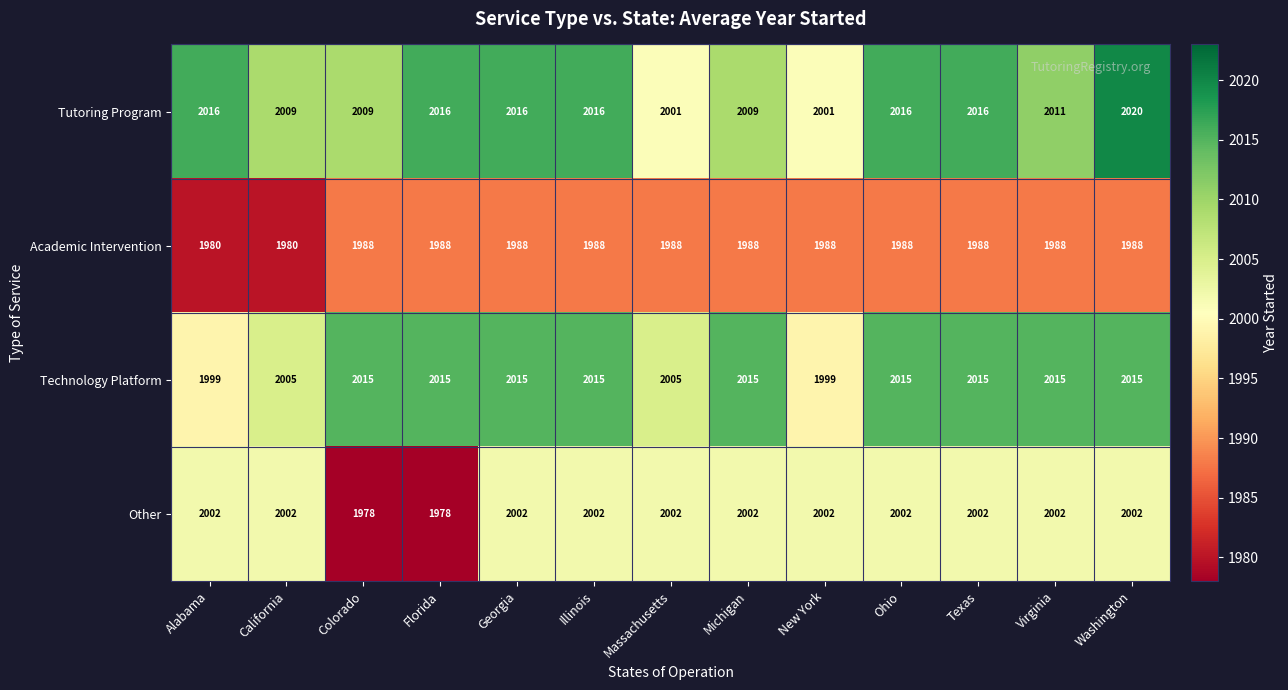

The value of Technology Platform at California is 2629. True or false?

False